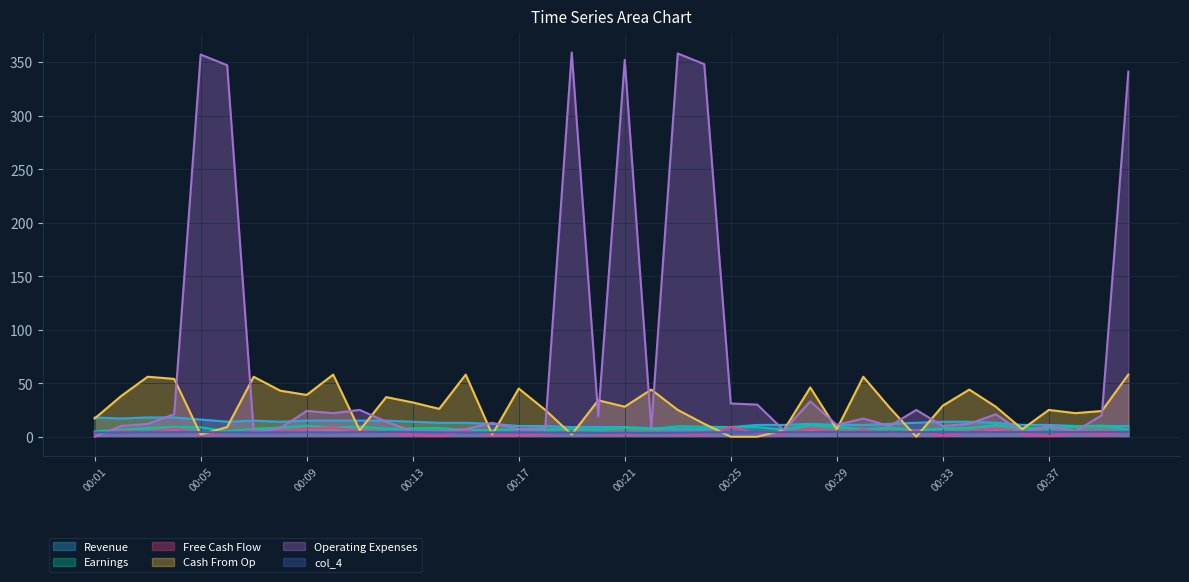

At how many categories does at least one series exceed 6?

40